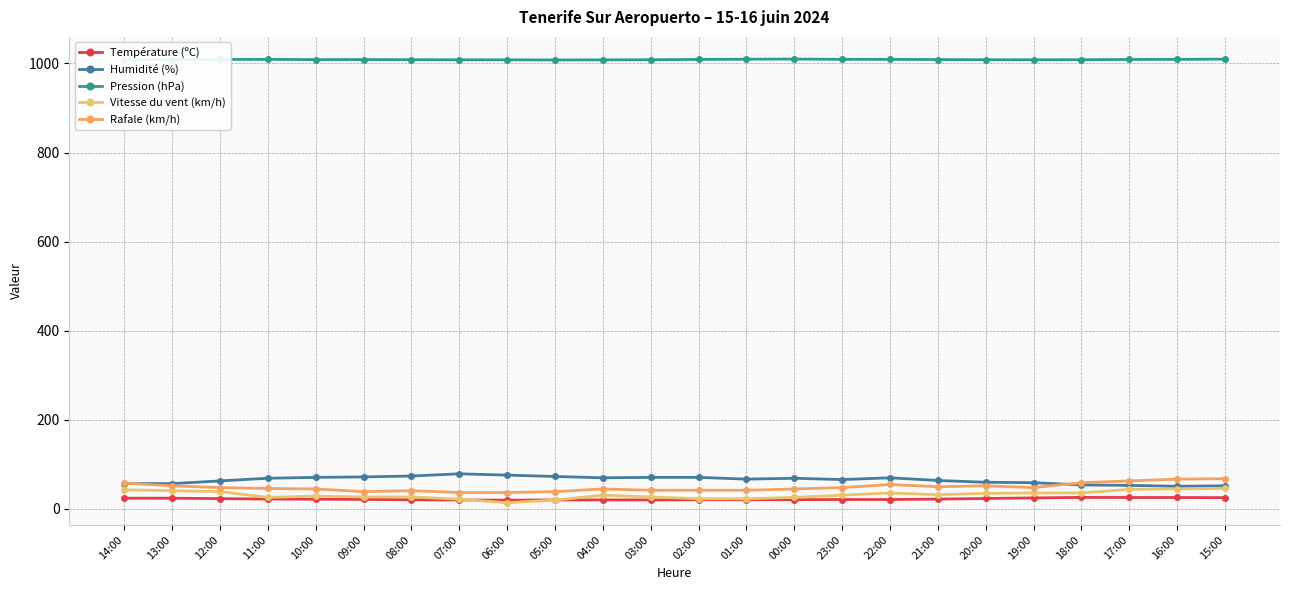

How many distinct data groups are displayed?

5